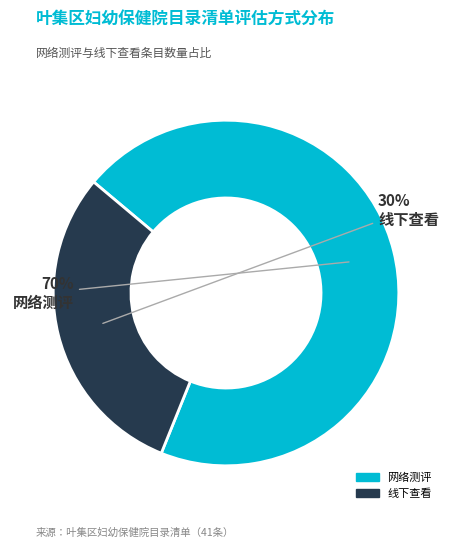

Between 网络测评 and 线下查看, which is larger?

网络测评